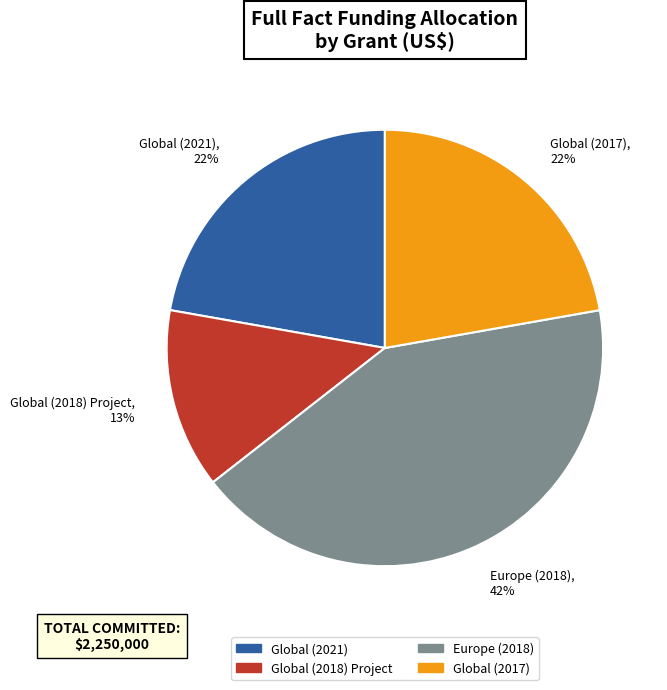

To the nearest percent, what is the difference between the largest and smallest slice percentages?

29%